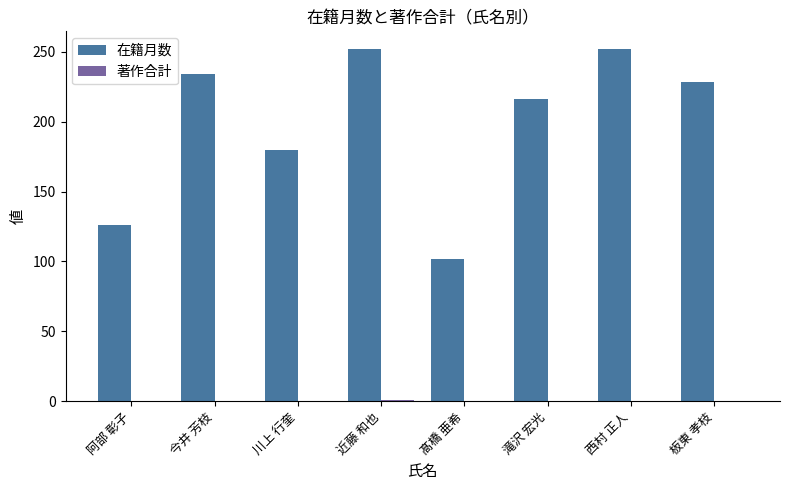

Between 川上 行奎 and 西村 正人, which series saw the biggest shift?

在籍月数